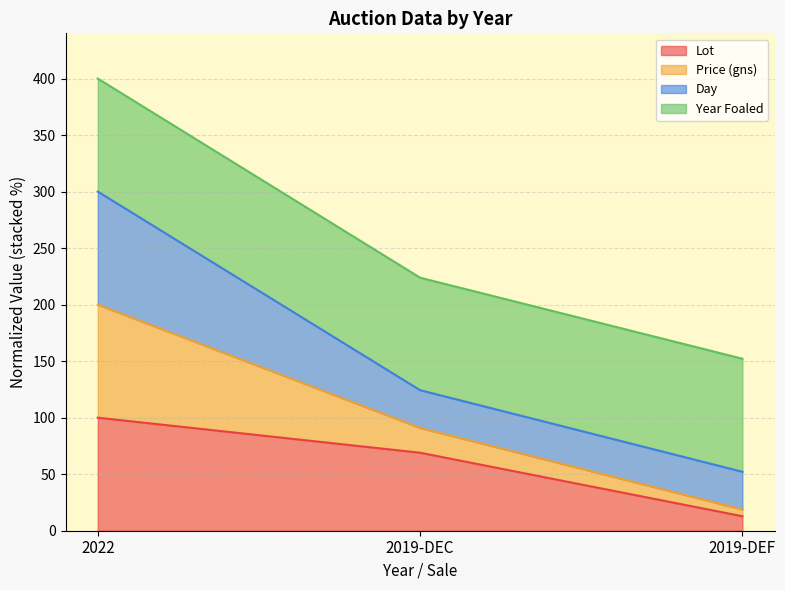

What is the minimum value shown in the chart?

12.8